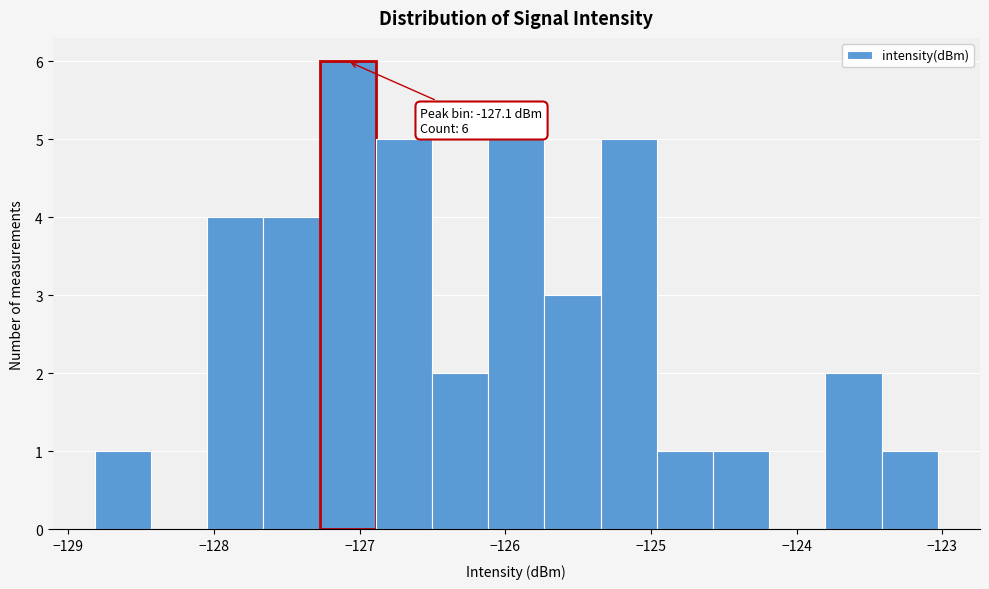

Read against the x-axis, roughly where is the centre of the tallest bar?

-127.1